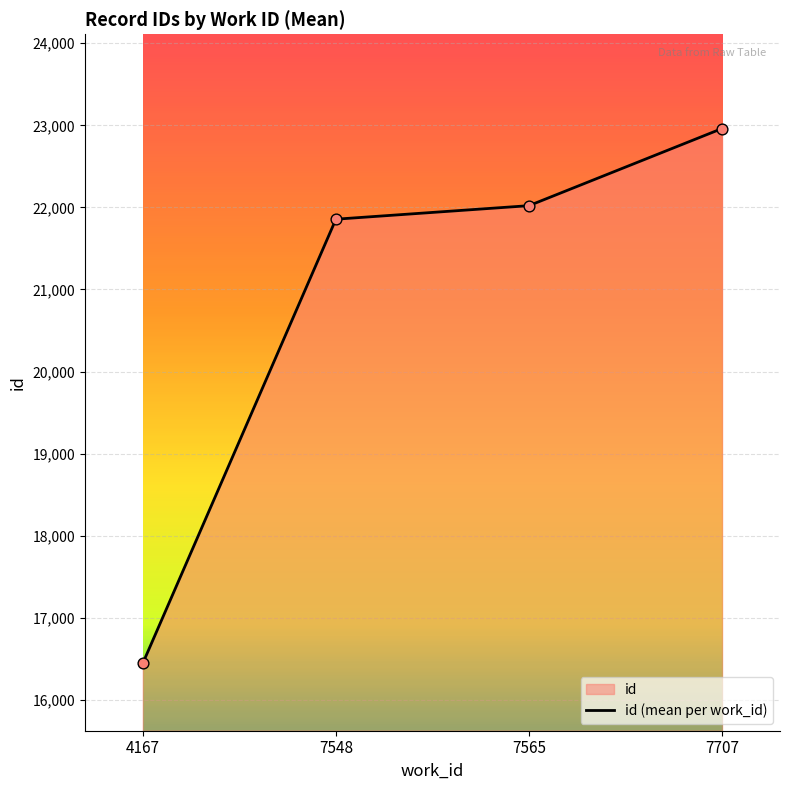

What is the change in value from 7548 to 7707?

+1105.0